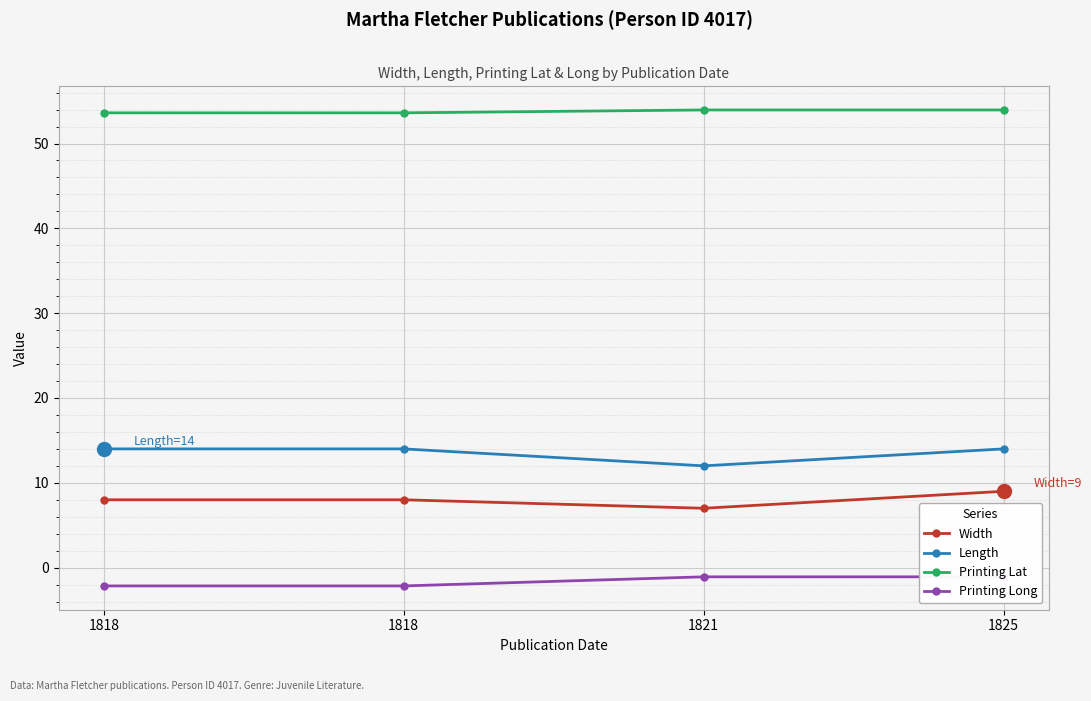

List the series in order of their peak value, highest first.

Printing Lat, Length, Width, Printing Long